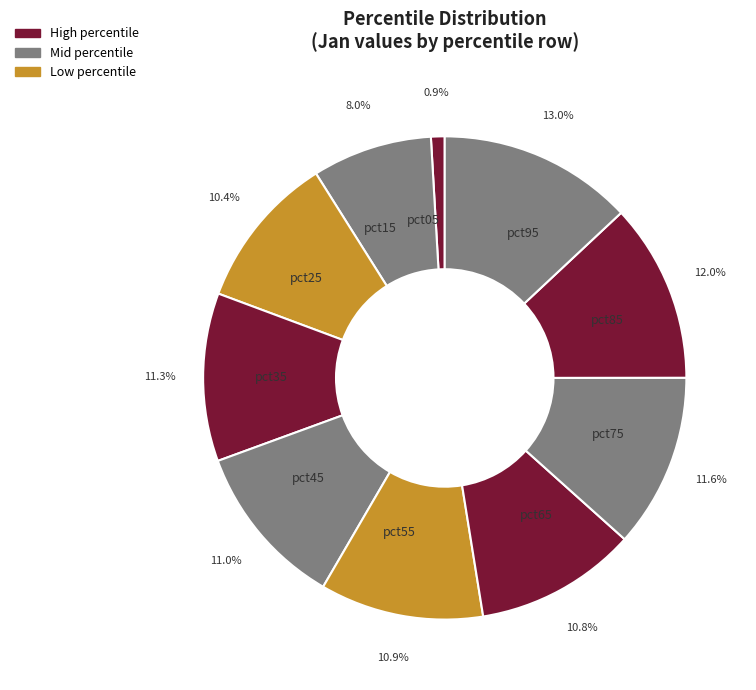

How many segments does this pie chart have?

10